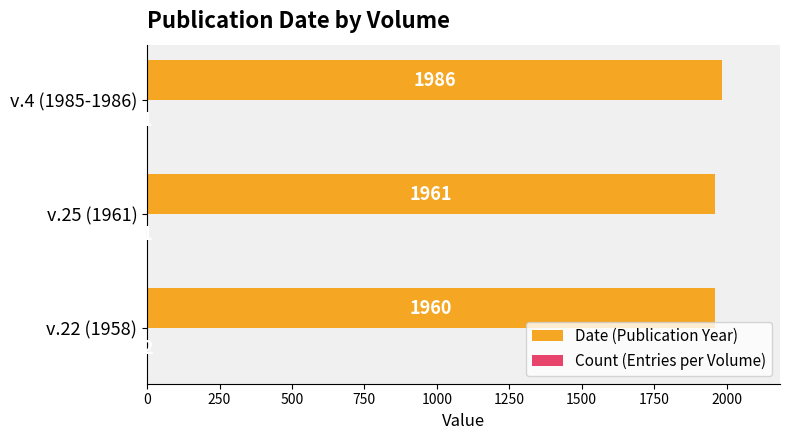

What is the greatest value displayed?

1986